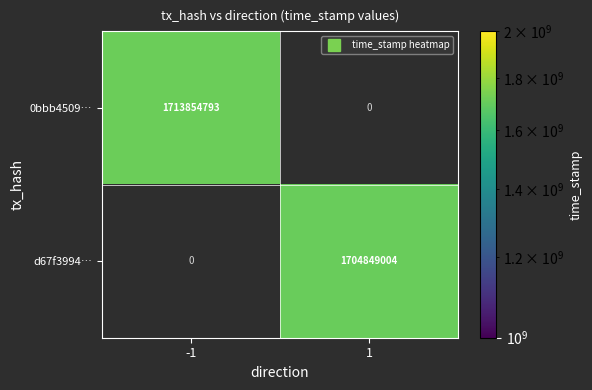

Which category has the highest value in the d67f3994… series?

-1